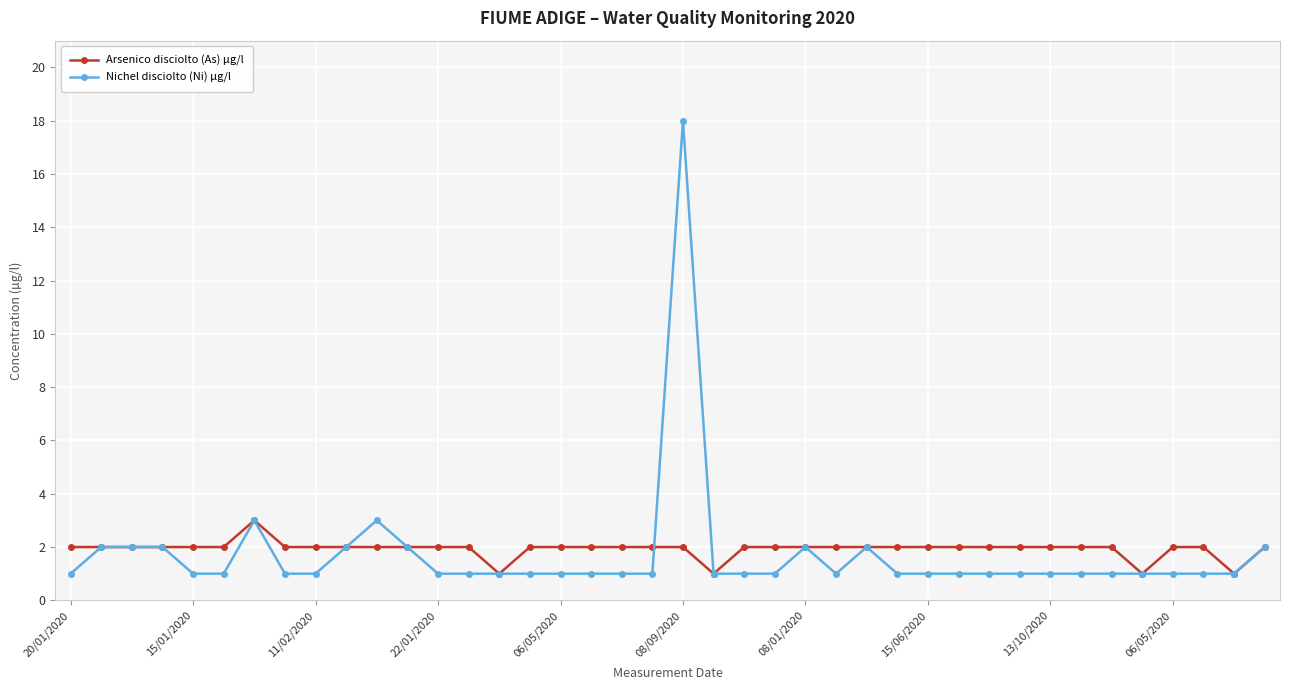

True or false: Nichel disciolto (Ni) µg/l has more than 0 points higher than both neighbors.

True